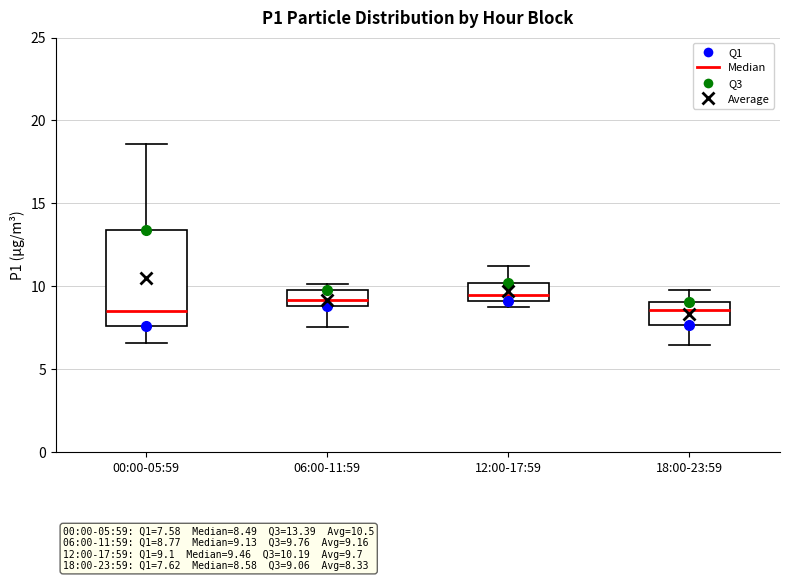

Comparing the boxes themselves (not the whiskers), which one is the tallest?

00:00-05:59